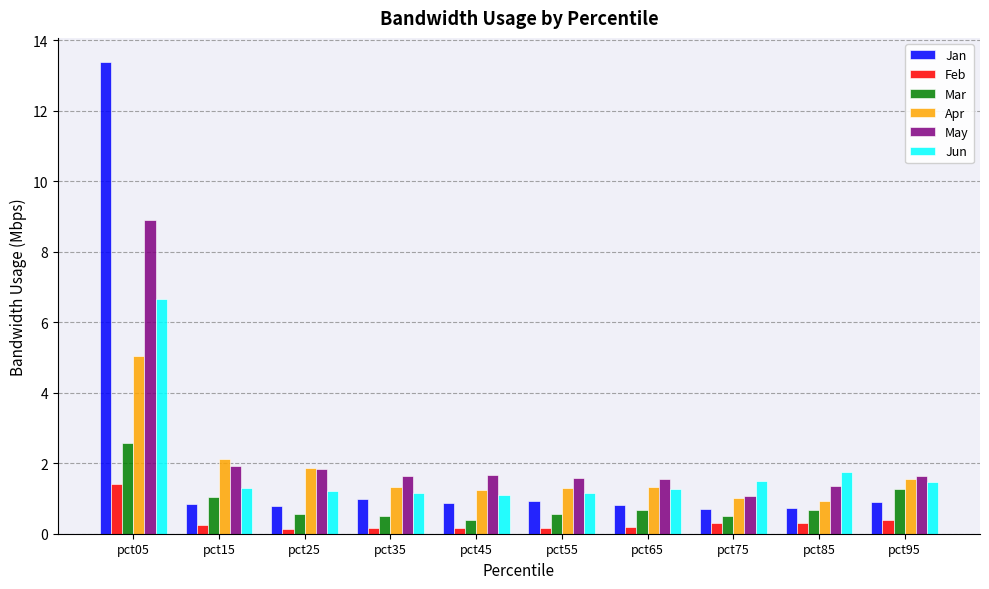

Are the bars horizontal?

No